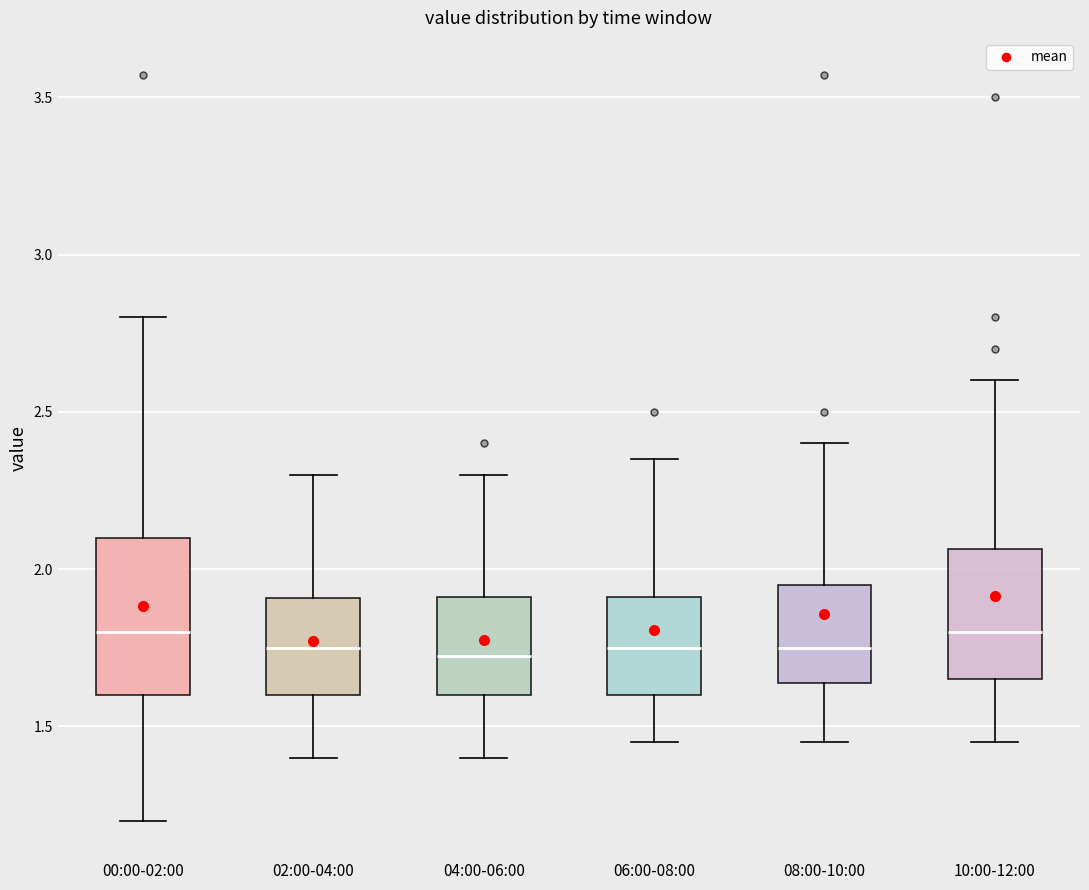

Reading left to right, transcribe this box plot: for each box, give where its median line is, the range the box spans, and where its two whiskers end, as read against the y-axis. The values are not printed on the chart, so give them approximately, as read against the axis.

00:00-02:00: median 1.80, box 1.60 to 2.10, whiskers 1.20 to 2.80
02:00-04:00: median 1.75, box 1.60 to 1.90, whiskers 1.40 to 2.30
04:00-06:00: median 1.75, box 1.60 to 1.90, whiskers 1.40 to 2.30
06:00-08:00: median 1.75, box 1.60 to 1.90, whiskers 1.45 to 2.35
08:00-10:00: median 1.75, box 1.65 to 1.95, whiskers 1.45 to 2.40
10:00-12:00: median 1.80, box 1.65 to 2.05, whiskers 1.45 to 2.60